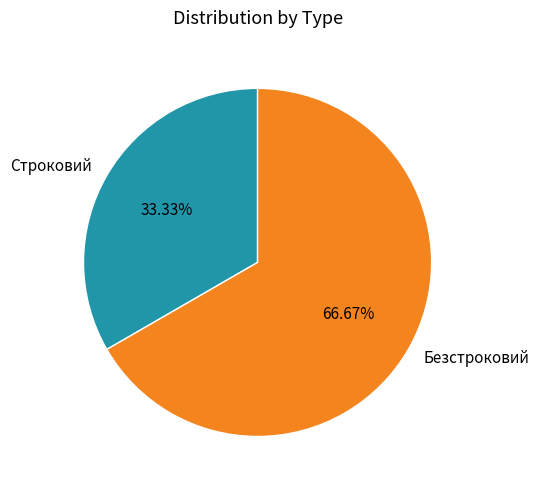

Is Строковий the majority of the pie?

No